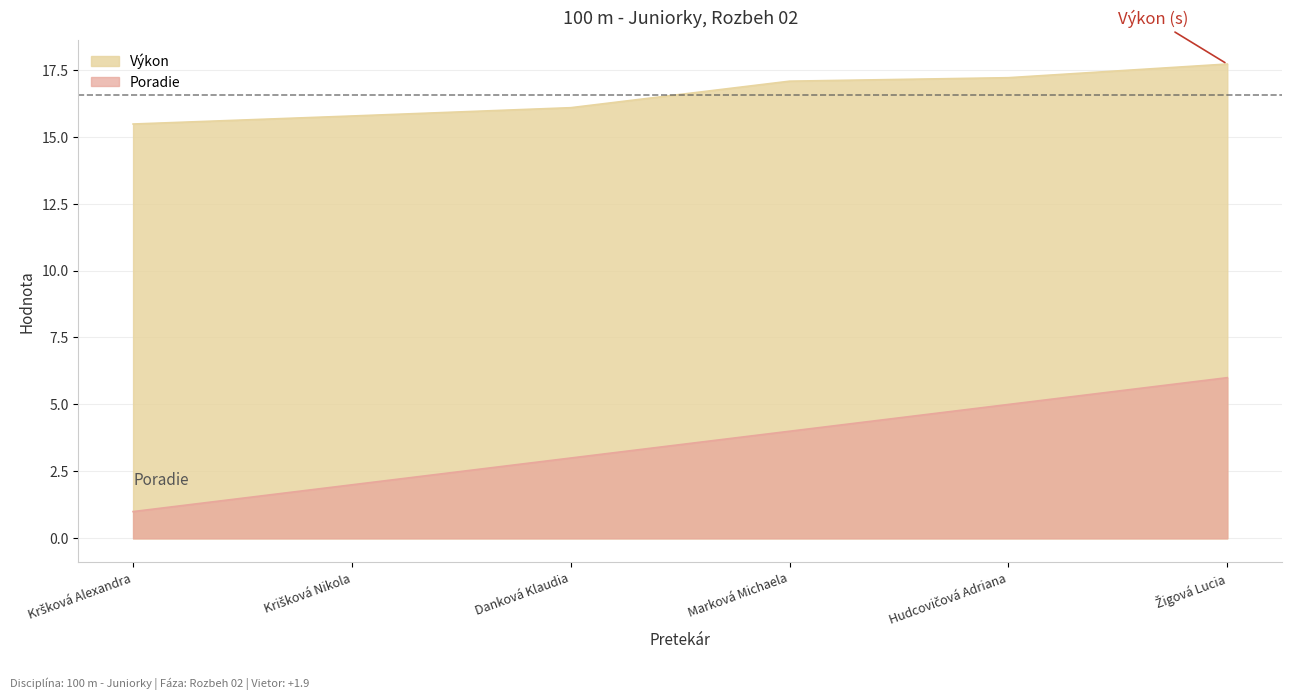

Is it true that Výkon equals 9.7 at Hudcovičová Adriana?

False